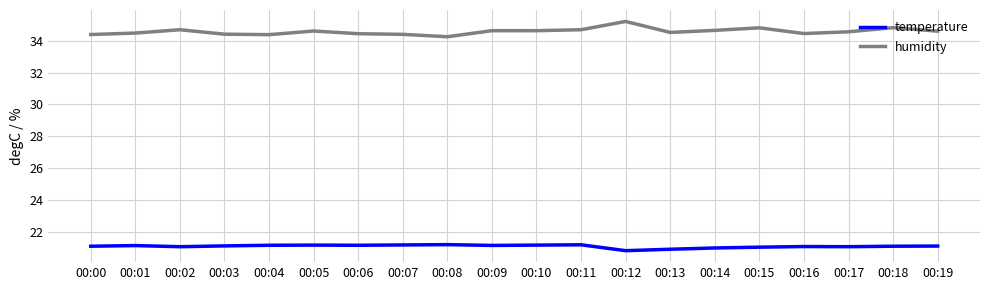

What is the sum of all temperature values?

421.7